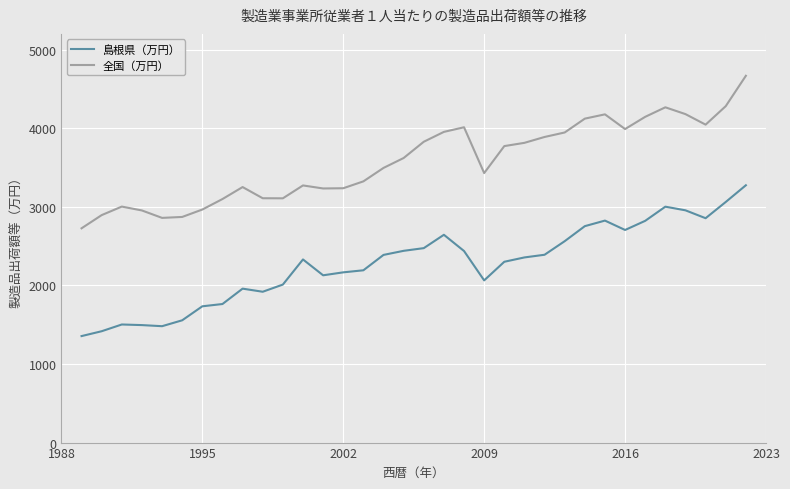

How many values in the 全国（万円） series exceed 3620?

17